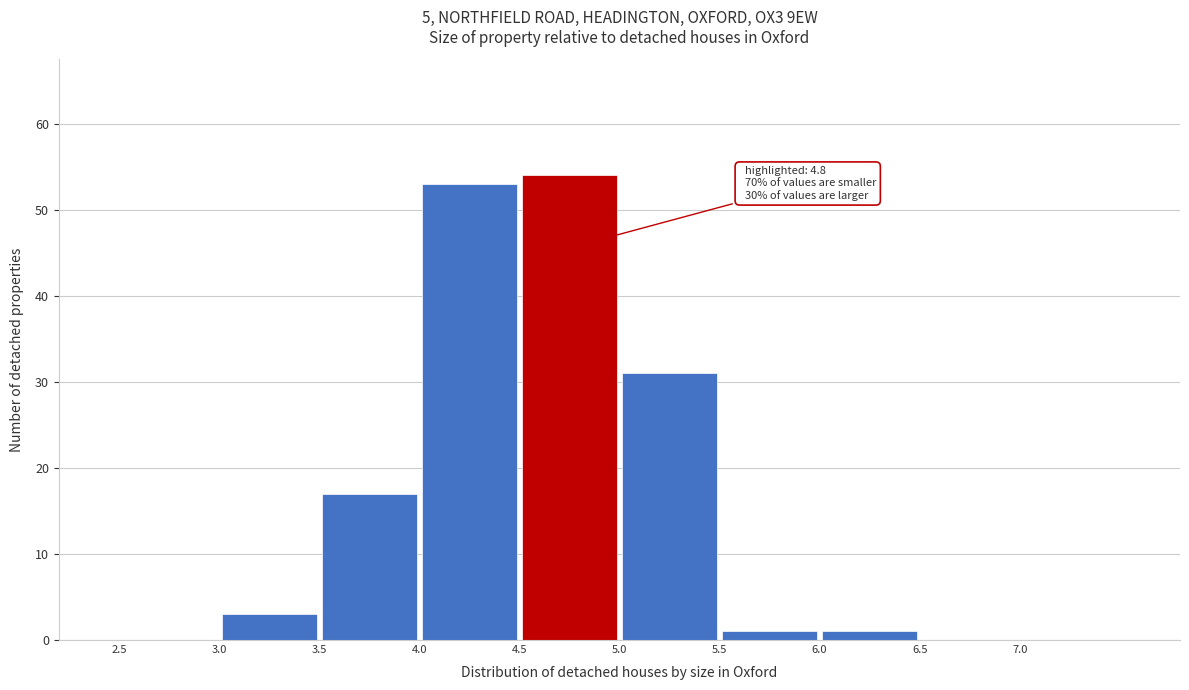

Which range on the x-axis has the tallest bar?

4.5 to 5.0